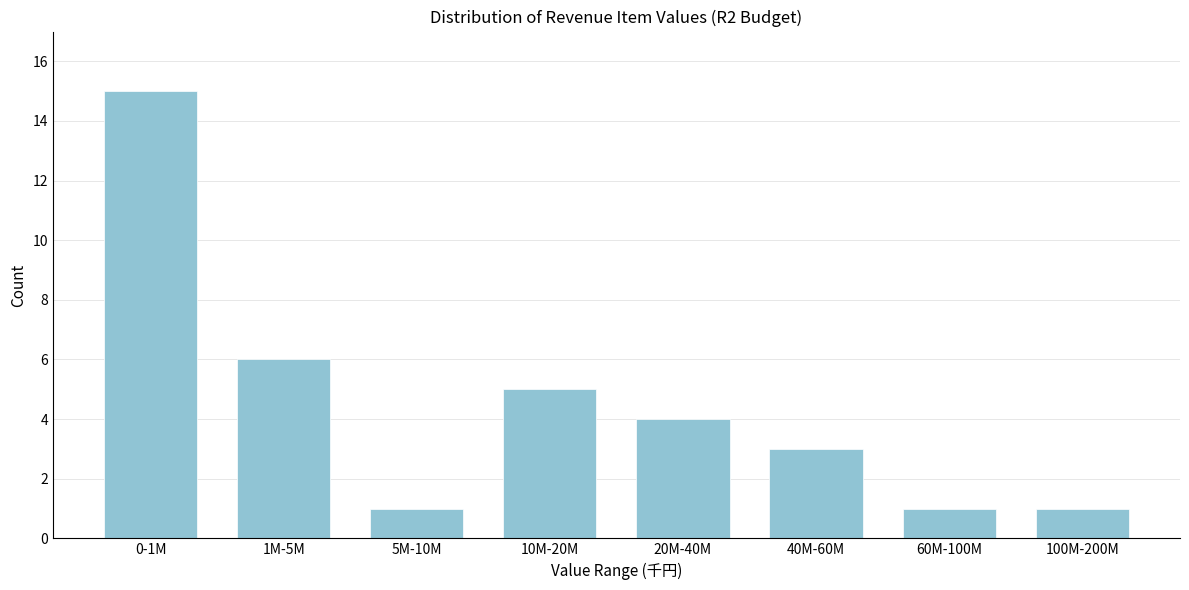

Reading left to right, list all the values displayed in this chart.

0-1M=15	1M-5M=6	5M-10M=1	10M-20M=5	20M-40M=4	40M-60M=3	60M-100M=1	100M-200M=1